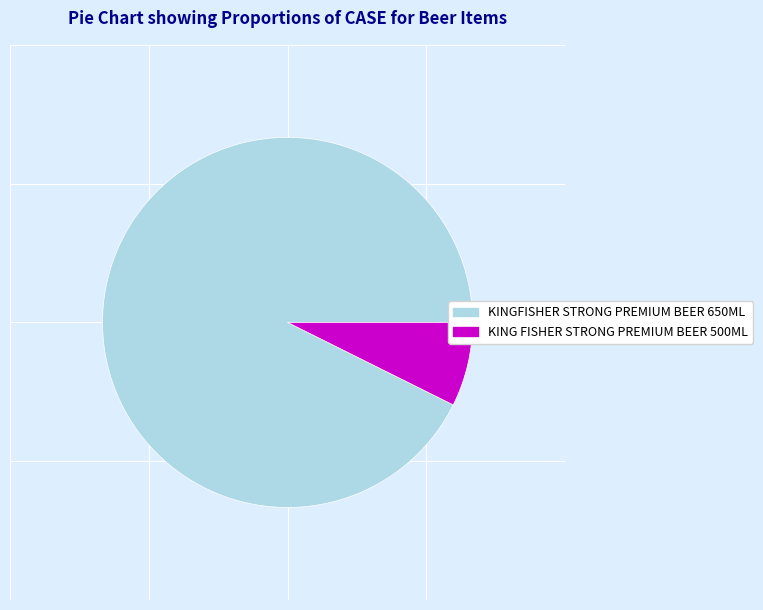

Does KING FISHER STRONG PREMIUM BEER 500ML account for over 50% of the chart?

No